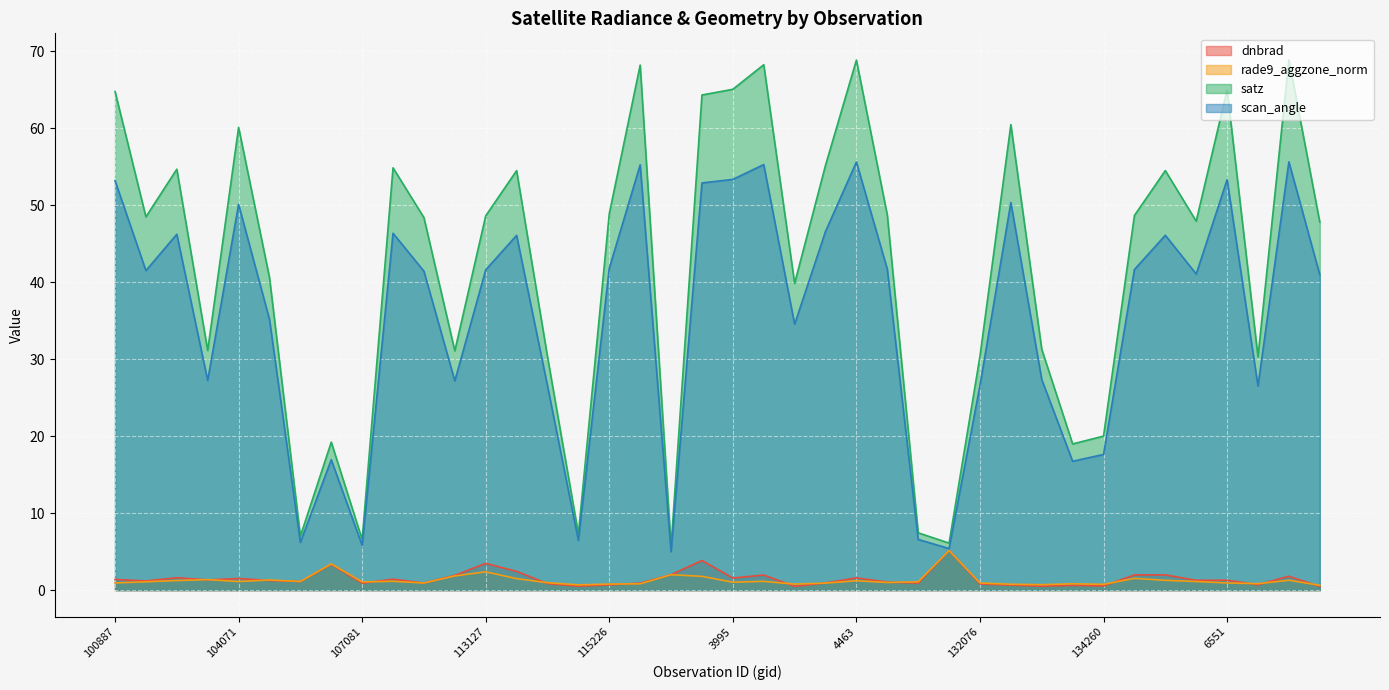

Which series has the largest total across all categories?

satz